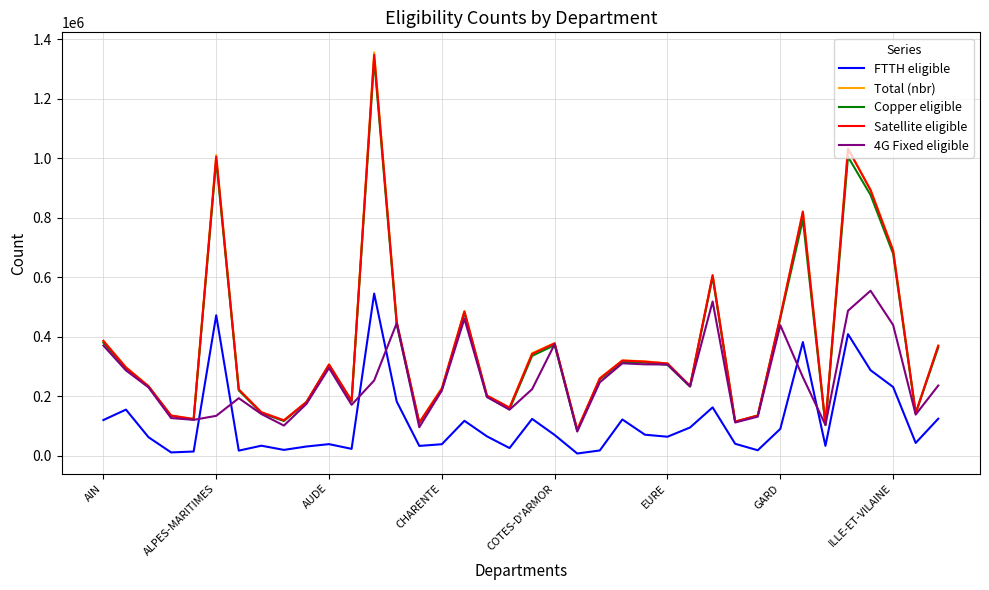

What are all the series names shown in the legend?

FTTH eligible, Total (nbr), Copper eligible, Satellite eligible, 4G Fixed eligible